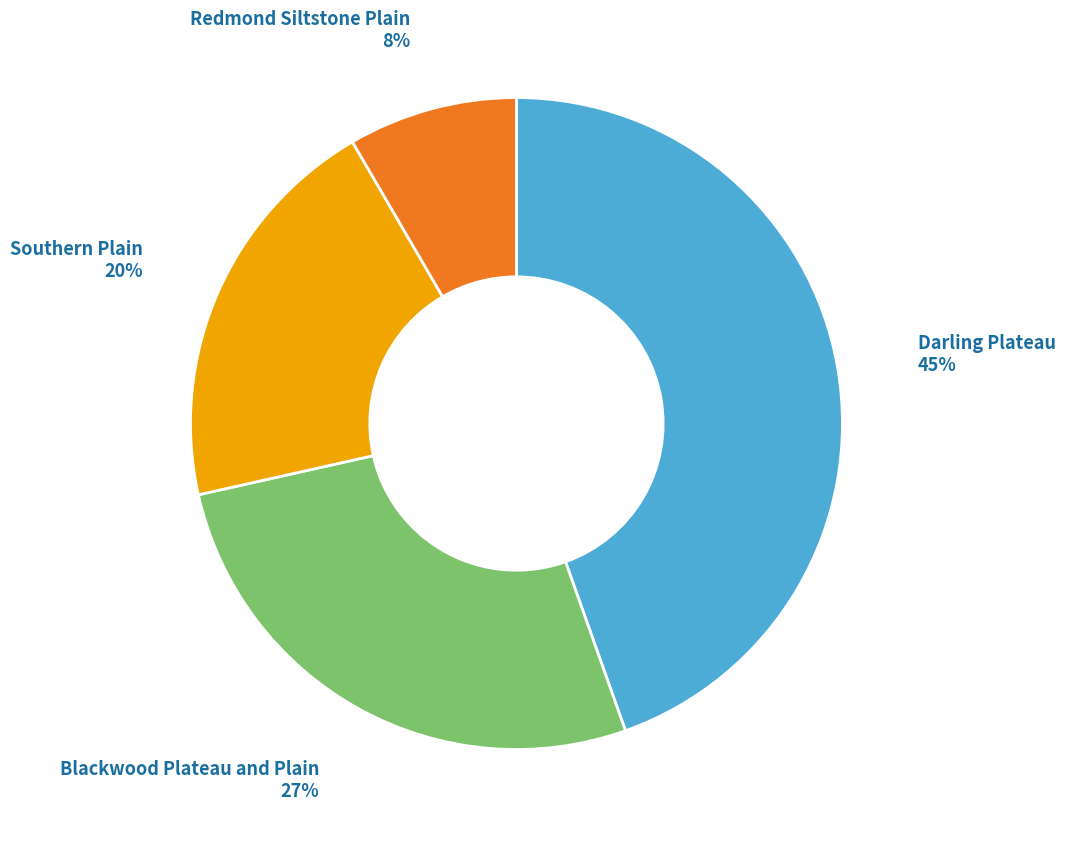

Is there any slice that represents more than half of the pie?

No